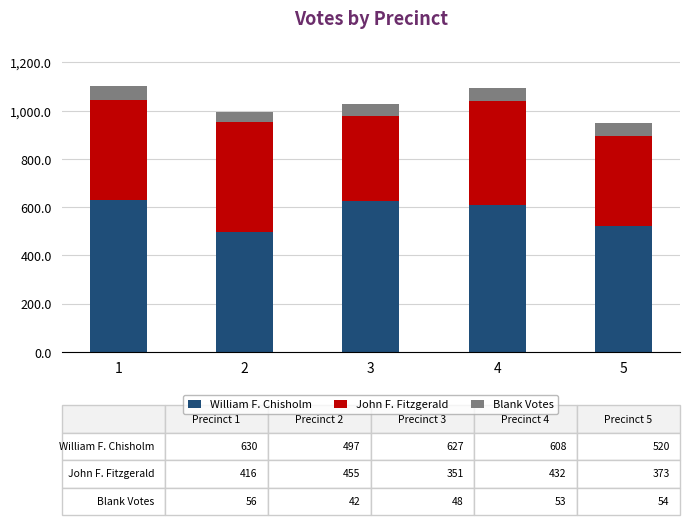

What is the highest value of the William F. Chisholm series?

630